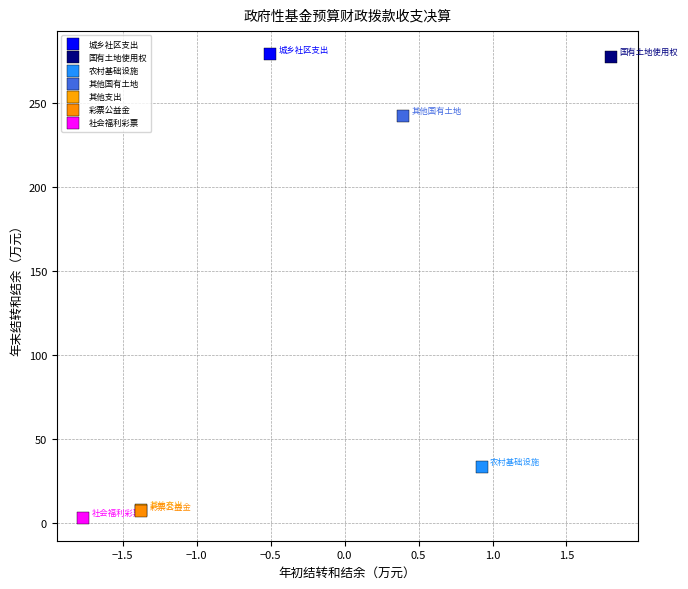

What are all the series names shown in the legend?

城乡社区支出, 国有土地使用权, 农村基础设施, 其他国有土地, 其他支出, 彩票公益金, 社会福利彩票